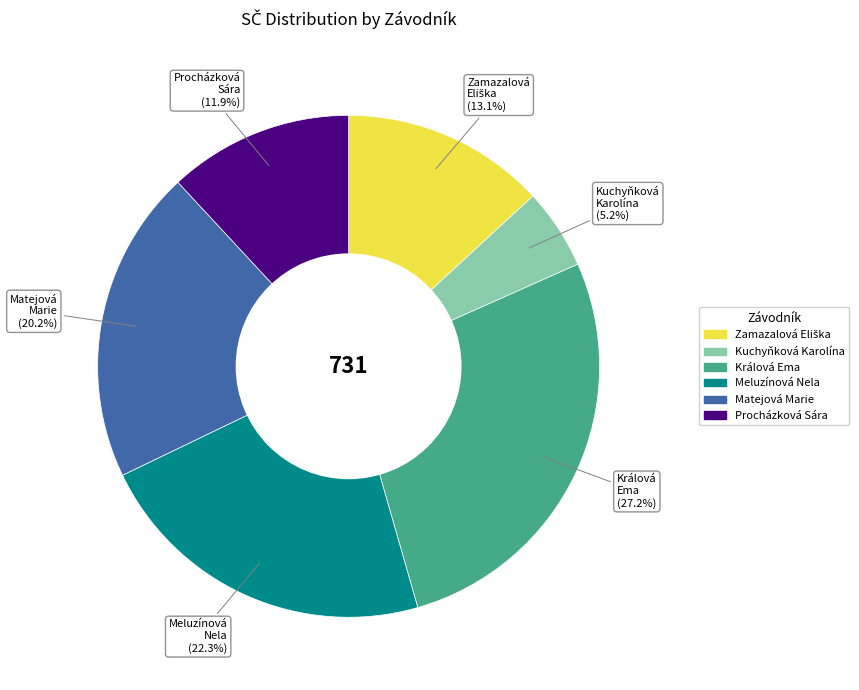

What percentage do Matejová Marie and Meluzínová Nela together represent?

42.5%